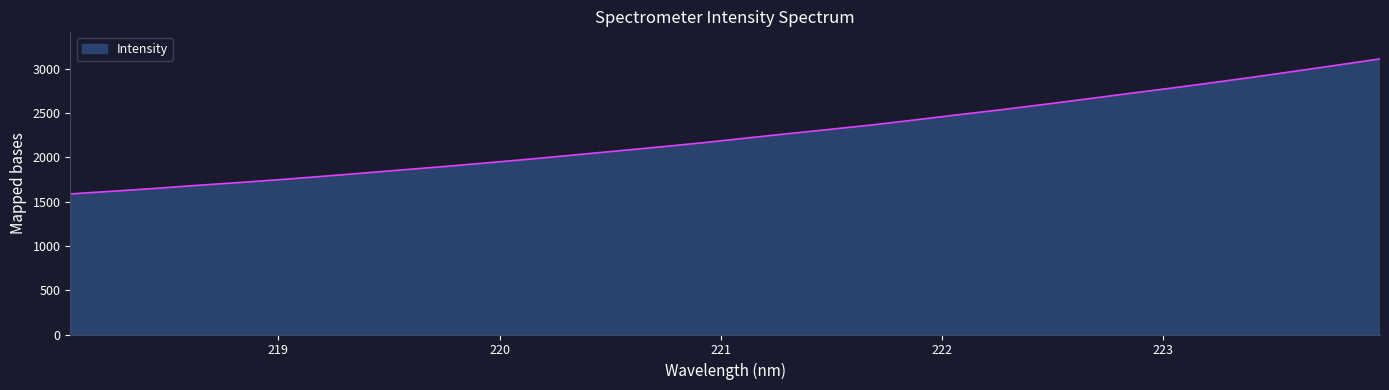

What is the difference between the maximum and minimum values?

1524.6